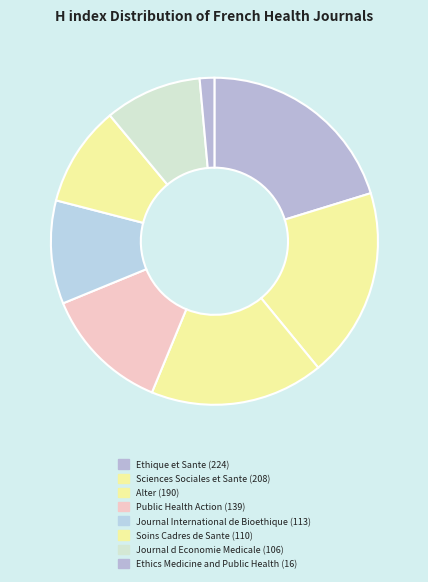

Does Journal d Economie Medicale account for over 50% of the chart?

No